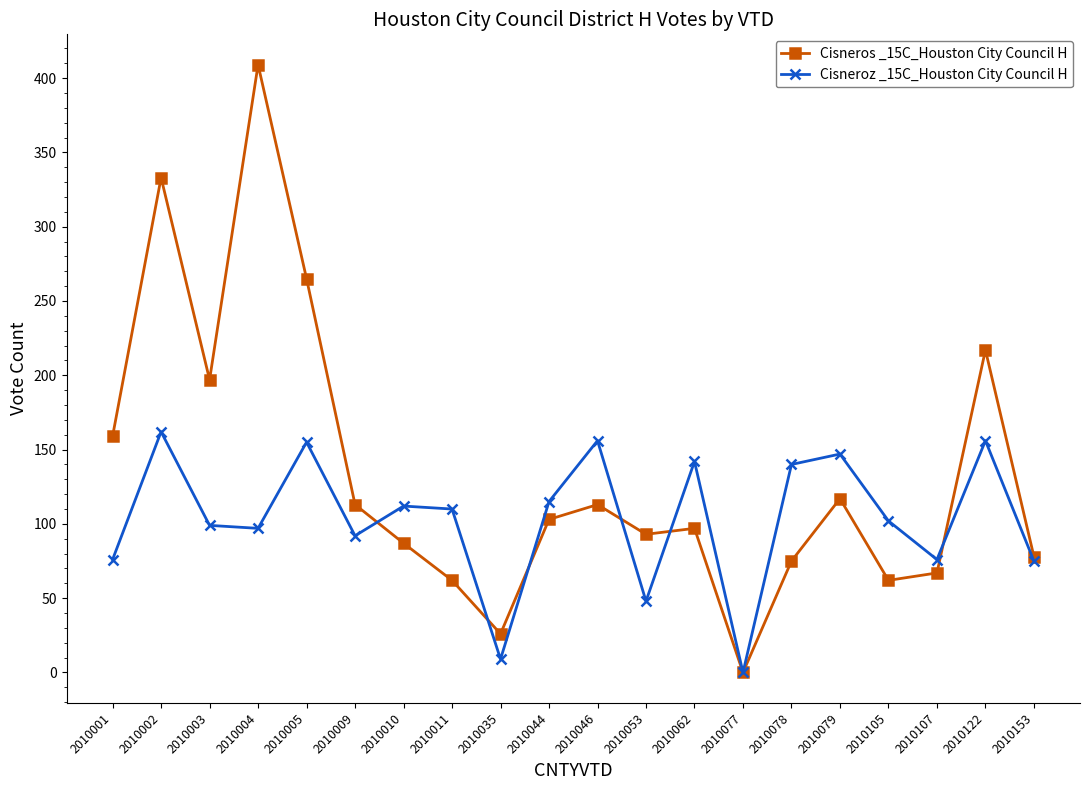

Between 2010044 and 2010077, which series saw the biggest shift?

Cisneroz _15C_Houston City Council H